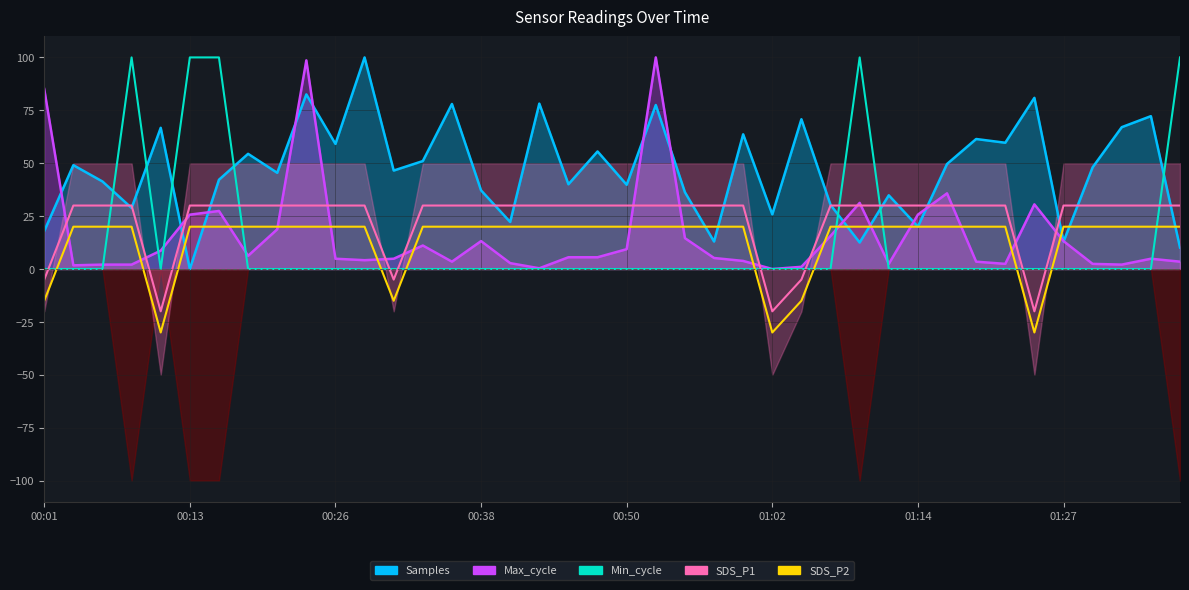

How many intersections are there between Max_cycle and SDS_P2?

17